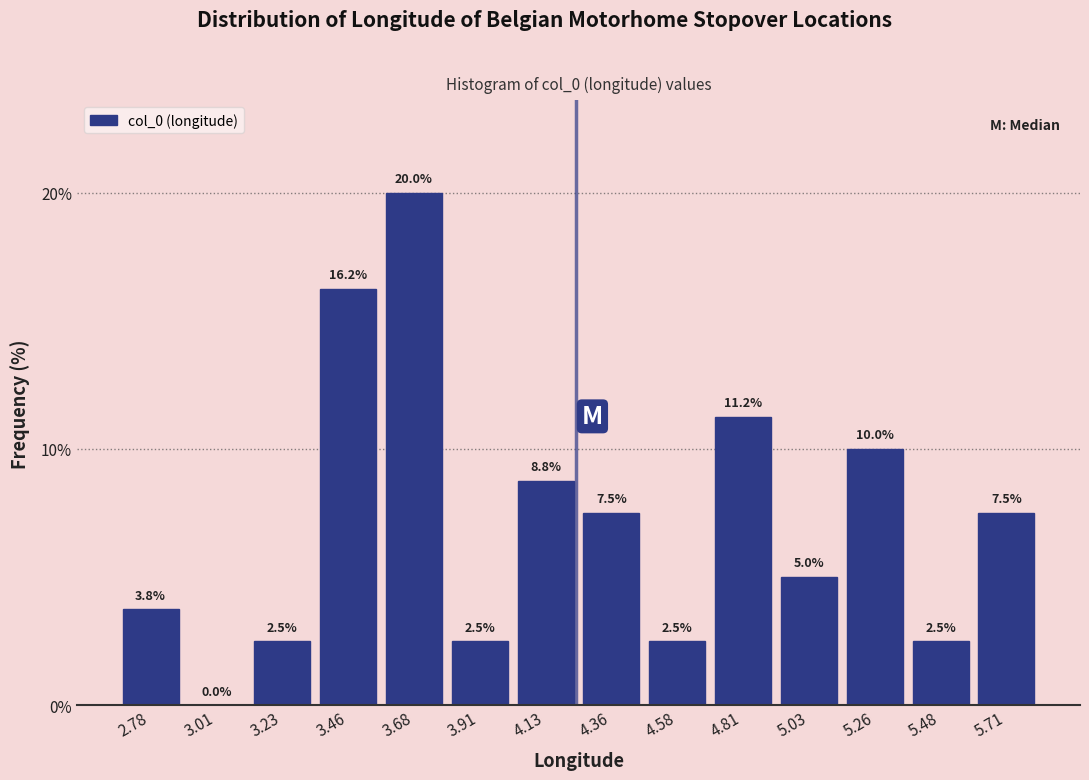

Reading left to right, list every bar in this chart as the range it spans on the x-axis followed by its height. The bar edges are not printed on the chart, so give them approximately, as read against the axis.

2.65 to 2.90: 3.8
2.90 to 3.10: 0.0
3.10 to 3.35: 2.5
3.35 to 3.55: 16.2
3.55 to 3.80: 20.0
3.80 to 4.00: 2.5
4.00 to 4.25: 8.8
4.25 to 4.45: 7.5
4.45 to 4.70: 2.5
4.70 to 4.90: 11.2
4.90 to 5.15: 5.0
5.15 to 5.35: 10.0
5.35 to 5.60: 2.5
5.60 to 5.80: 7.5